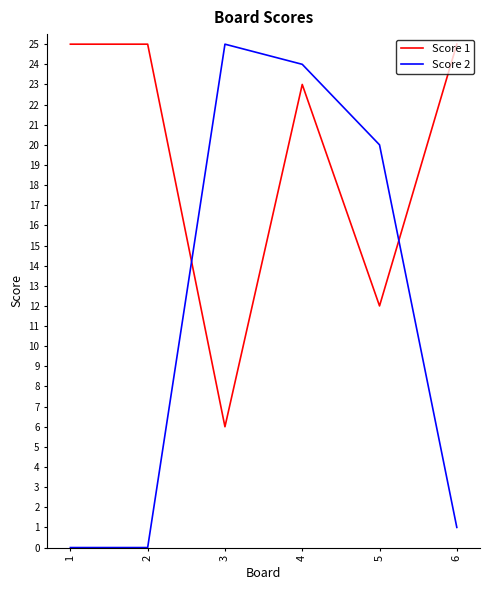

Which series changed the most between 2 and 5?

Score 2